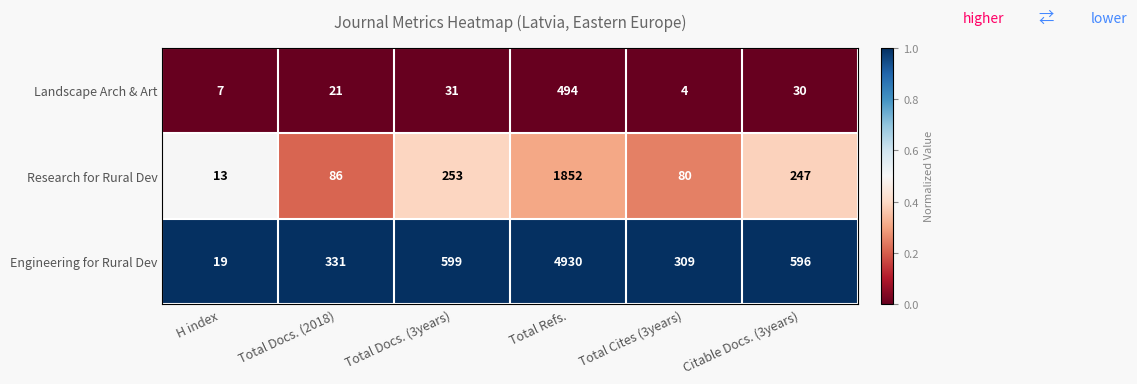

At which category does the chart reach its peak across all series?

Total Refs.